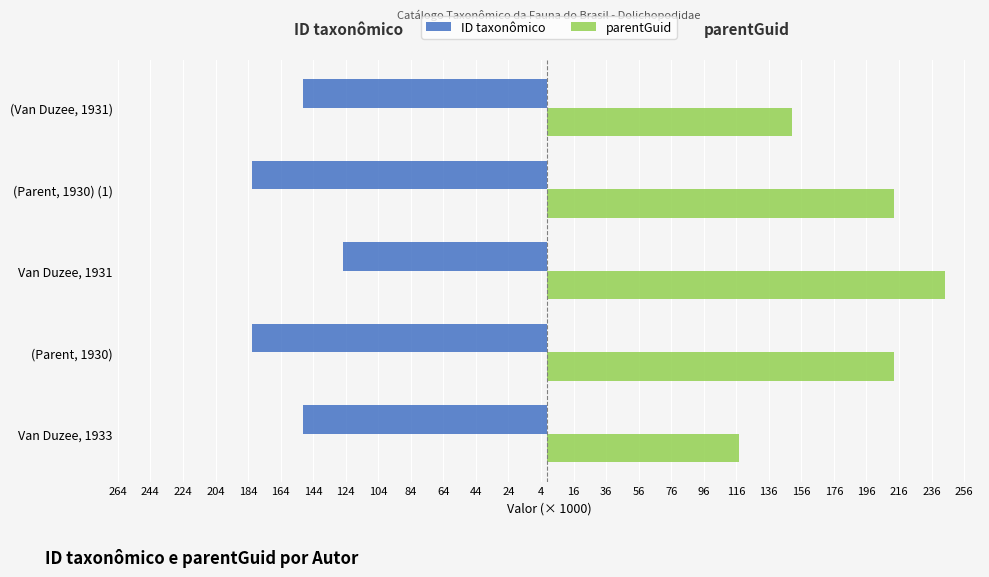

What are all the series names shown in the legend?

ID taxonômico, parentGuid